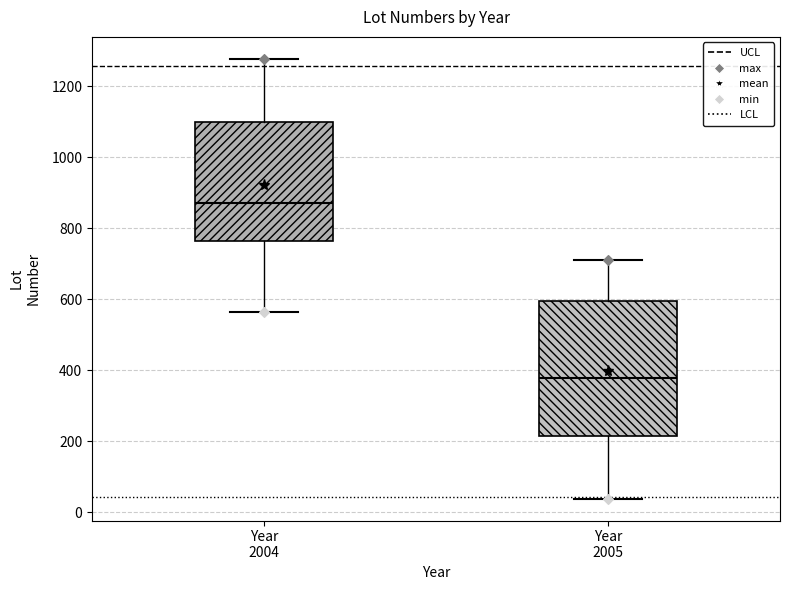

Which box's median line is the lowest?

Year 2005